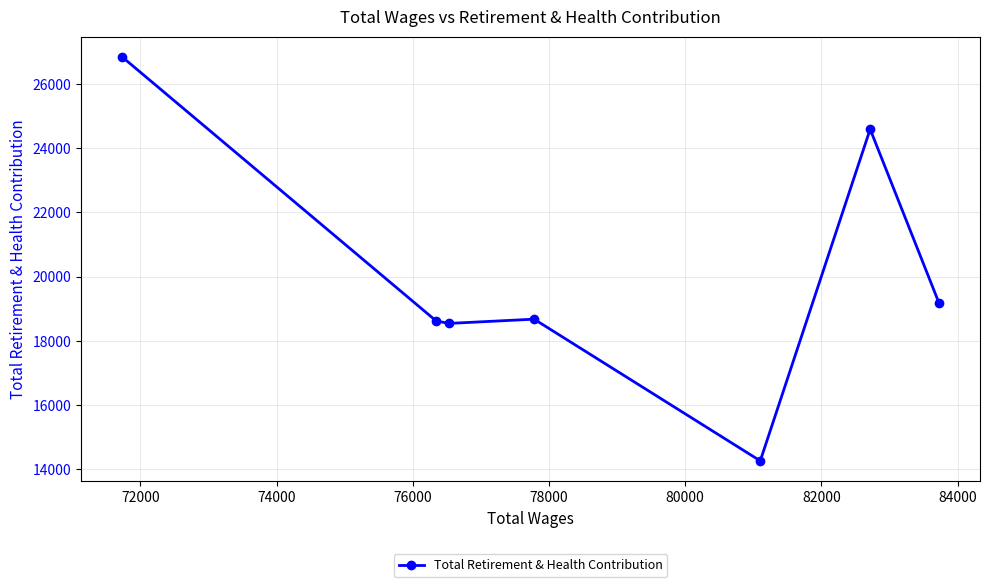

What is the value of the 2nd point from the left?

18617